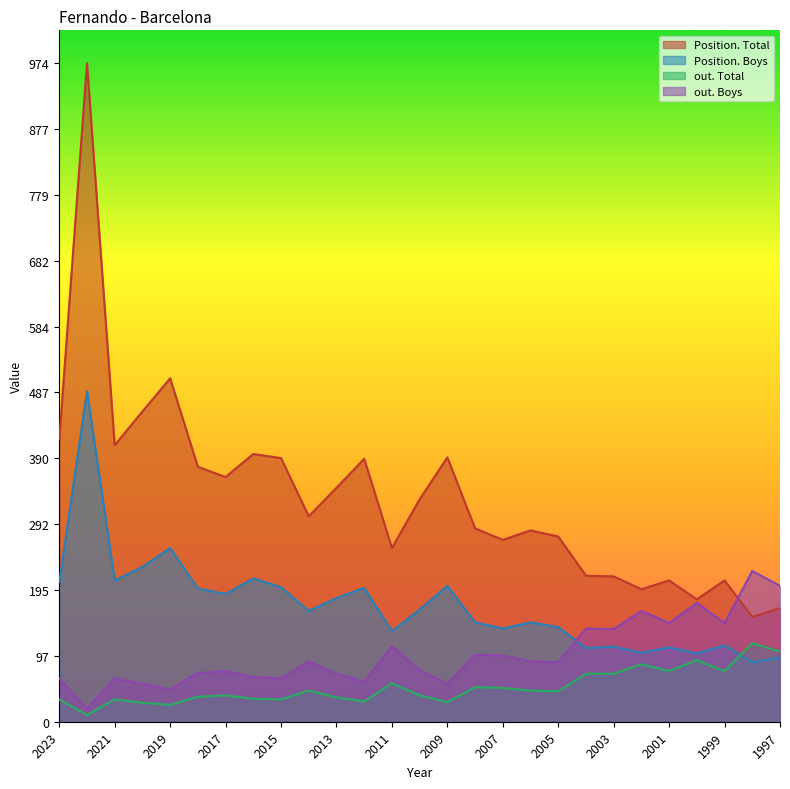

Rank the categories by out. Boys value from lowest to highest.

2022, 2019, 2020, 2009, 2012, 2023, 2021, 2015, 2016, 2013, 2018, 2017, 2010, 2005, 2014, 2006, 2007, 2008, 2011, 2003, 2004, 2001, 1999, 2002, 2000, 1997, 1998